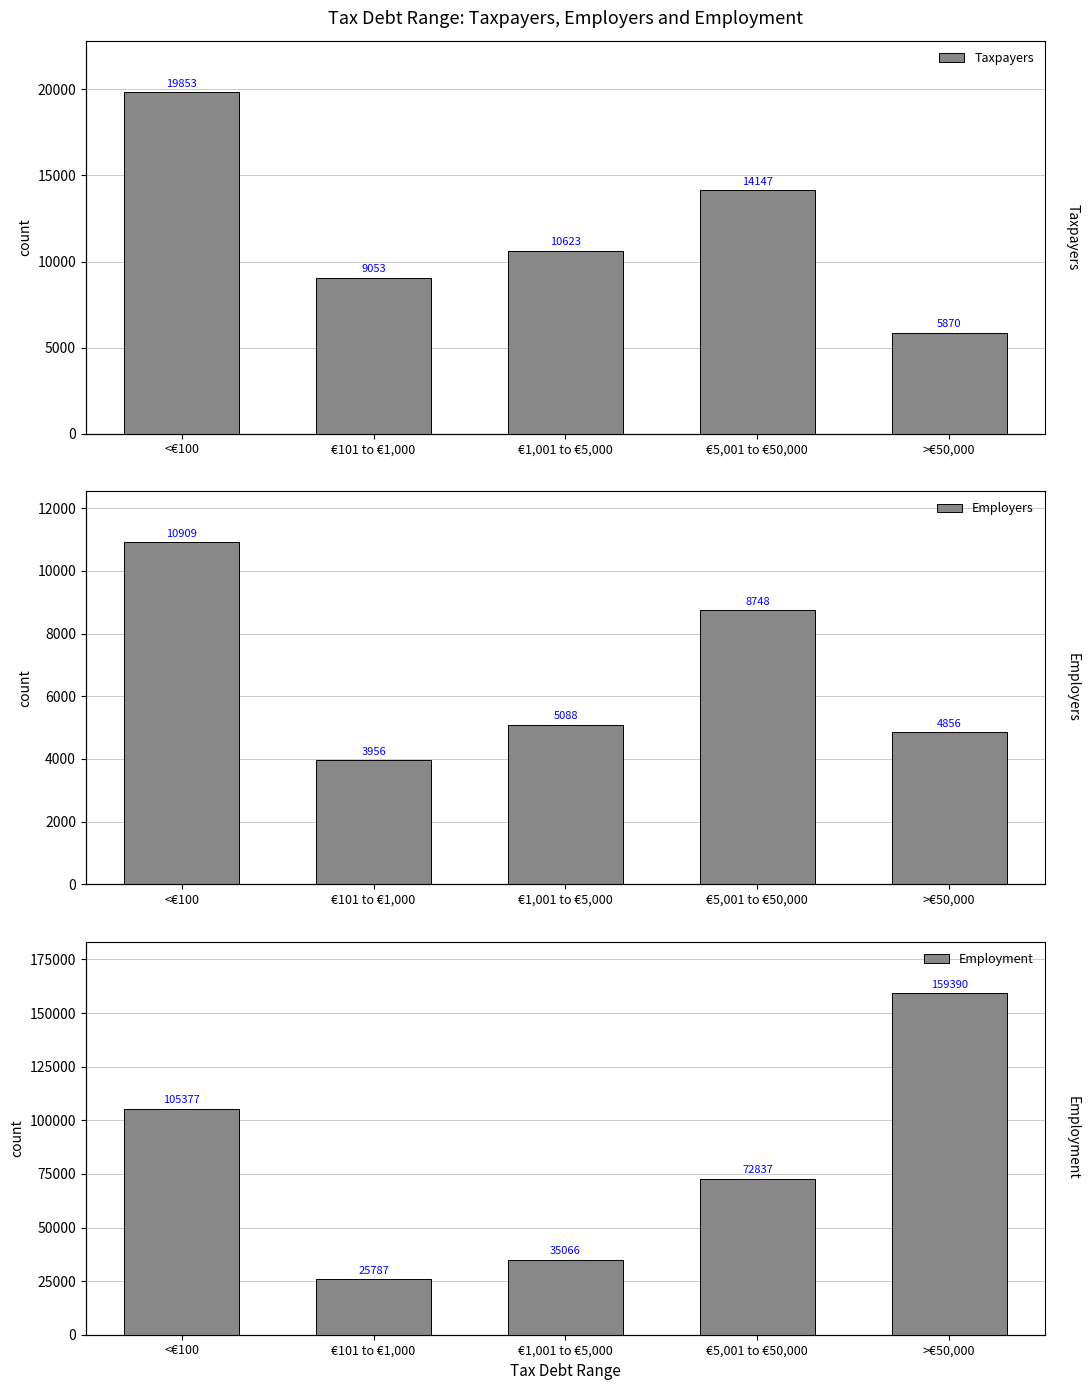

What is the total value across all series at €1,001 to €5,000?

50777